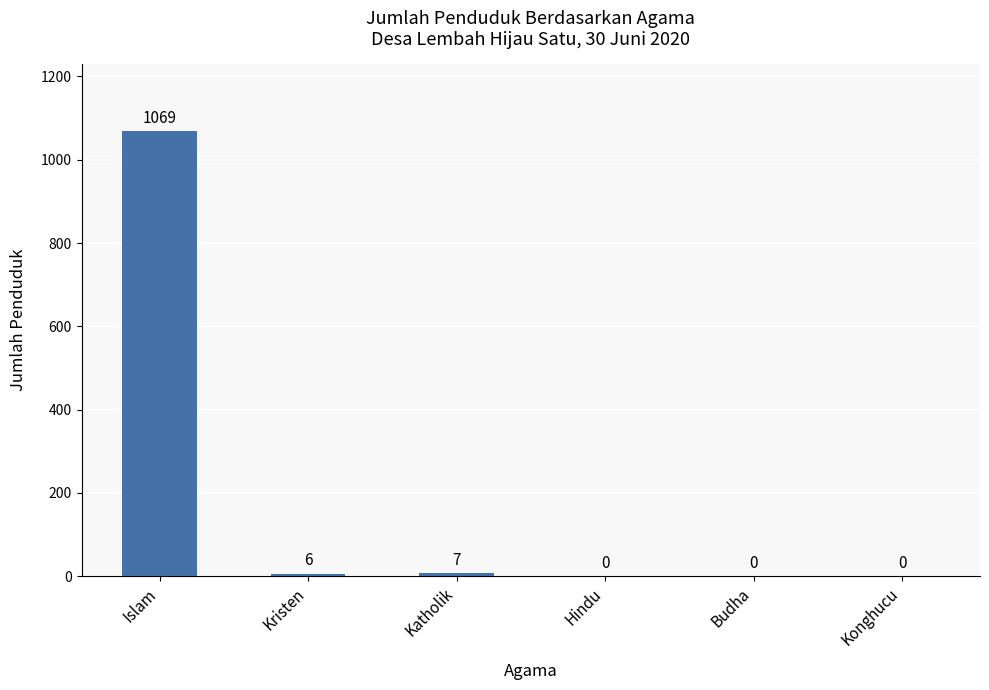

Is it true that the value at Konghucu is 542?

False